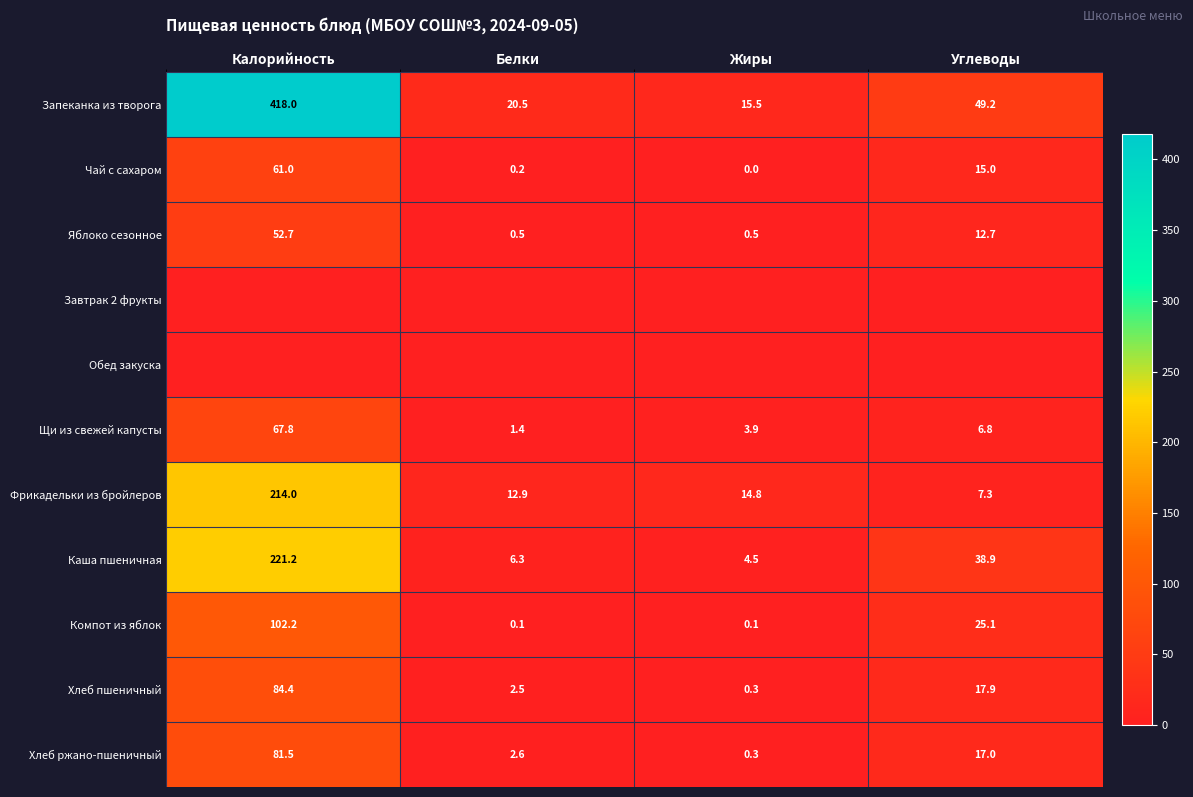

Is the value of Чай с сахаром at Калорийность greater than the value of Каша пшеничная at Углеводы?

Yes